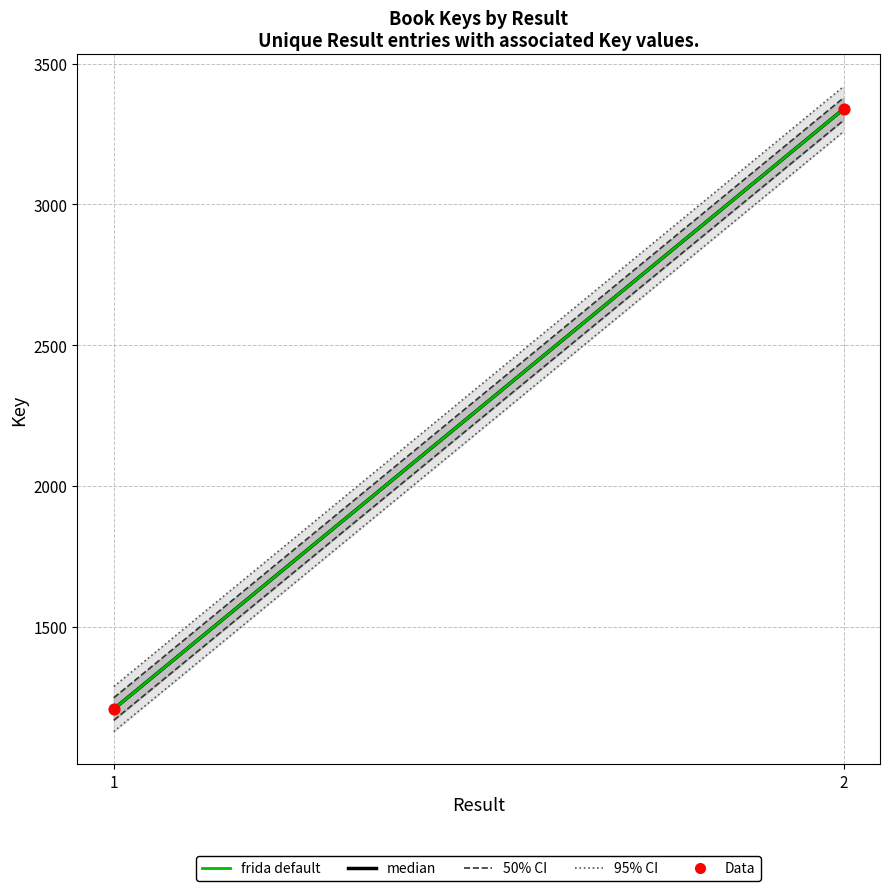

Count the number of points in this scatter plot.

2